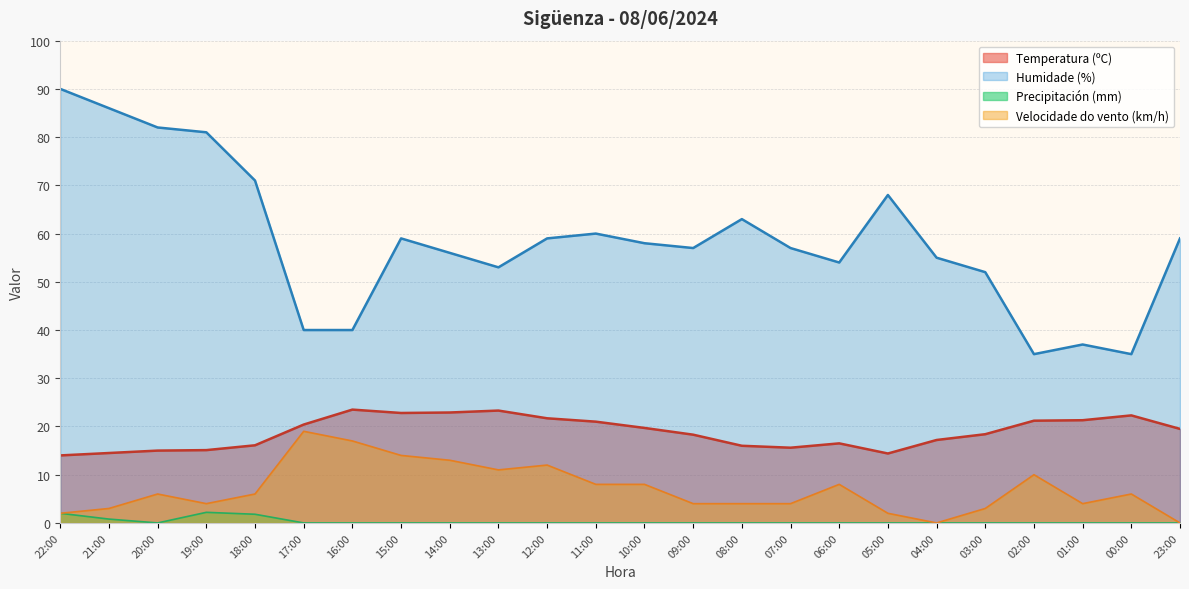

True or false: Temperatura (ºC) has a value of 4.7 at 05:00.

False